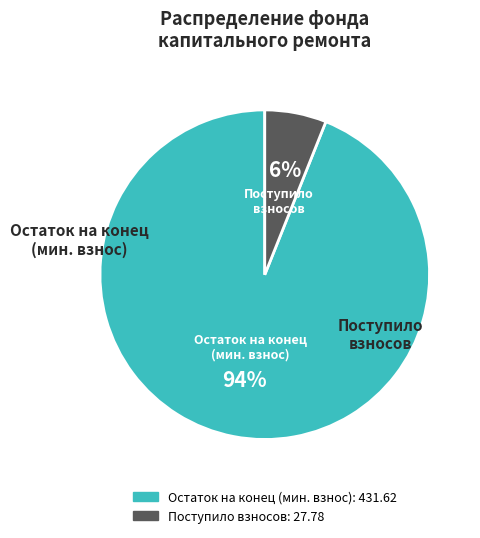

To the nearest percent, what is the average slice percentage?

50%